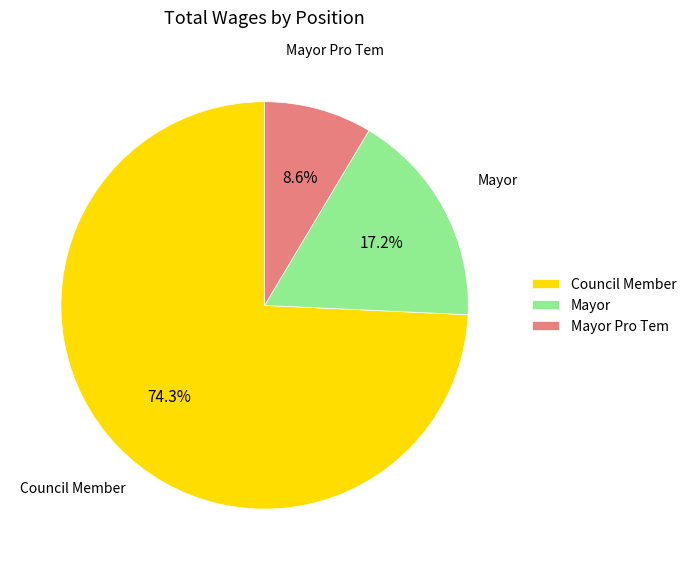

Count the number of slices in the pie.

3